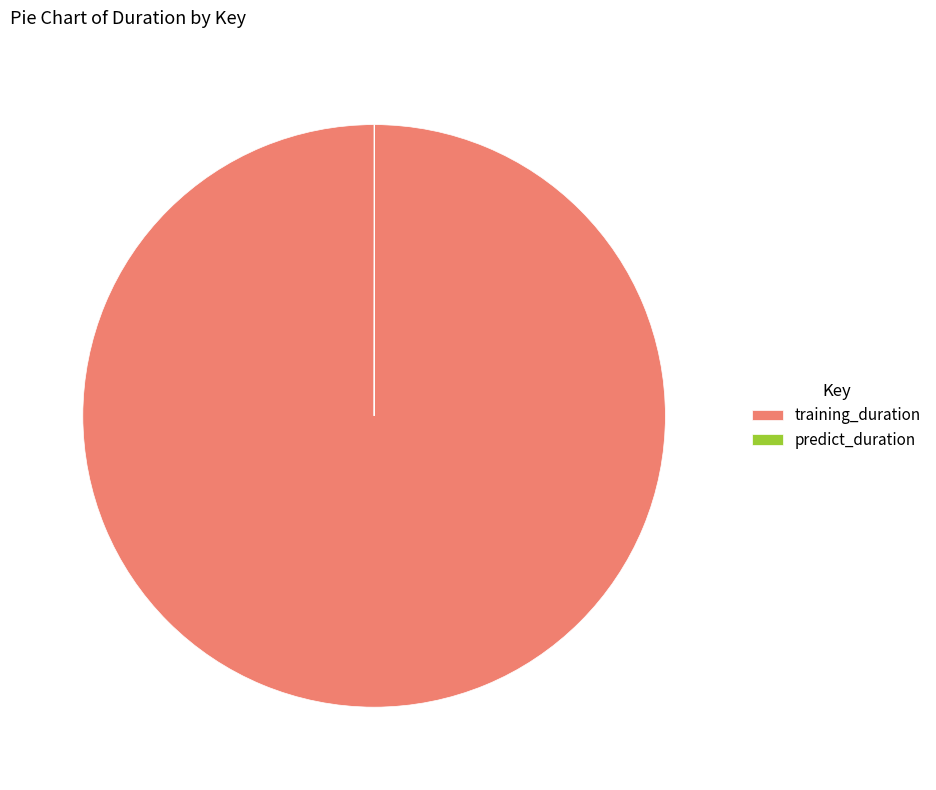

True or false: training_duration accounts for 100% of the total.

True